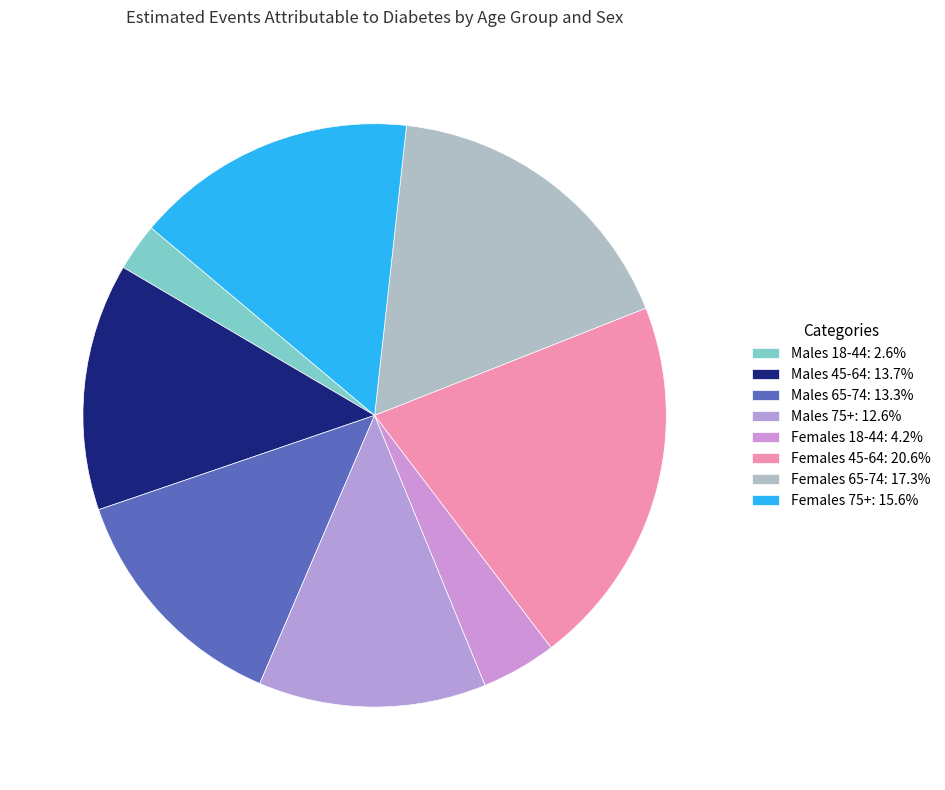

How many segments does this pie chart have?

8